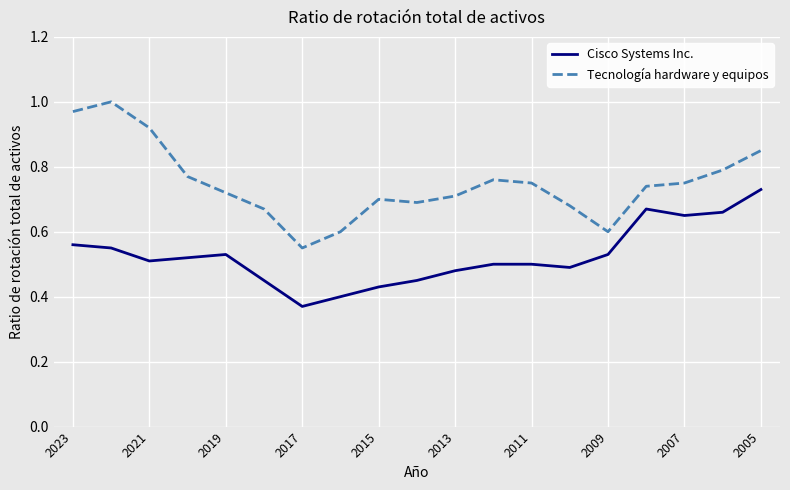

Which series has the largest total across all categories?

Tecnología hardware y equipos